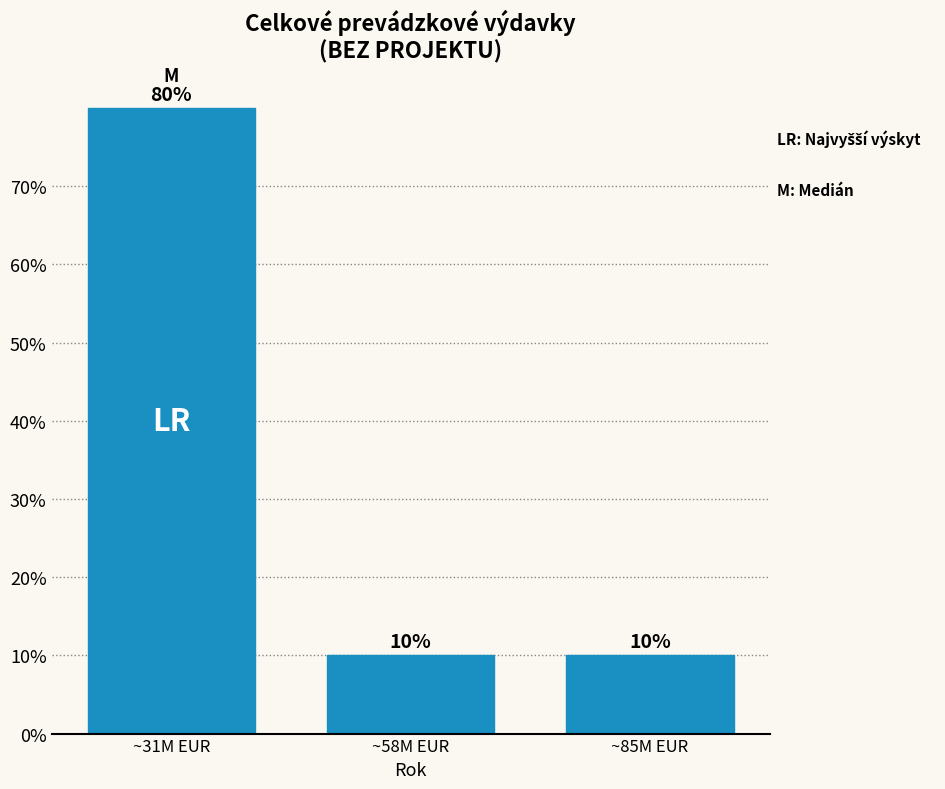

Reading left to right, what are all the values shown in this chart?

~31M EUR=80	~58M EUR=10	~85M EUR=10